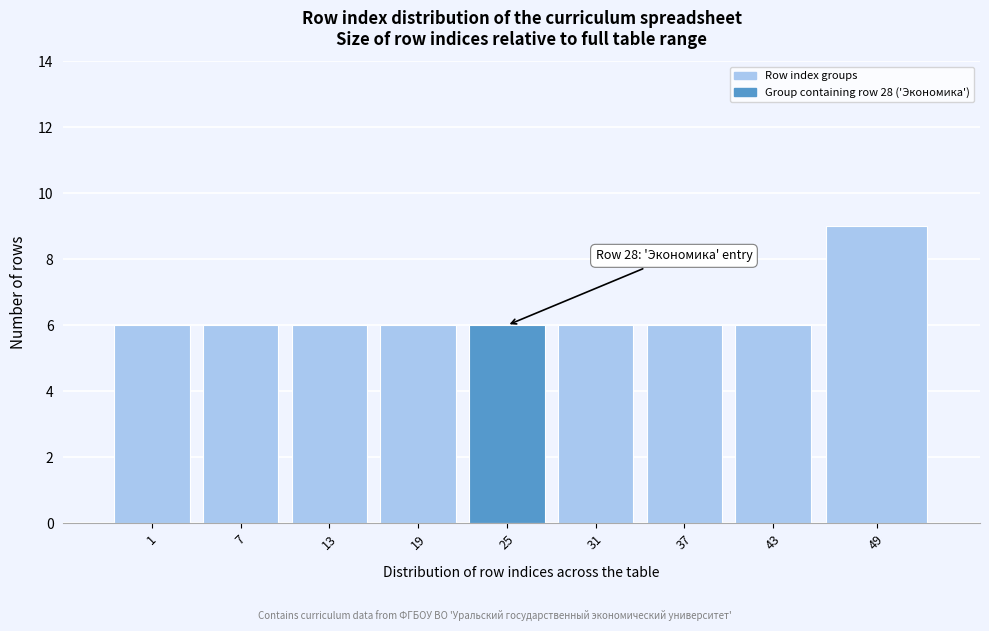

Reading left to right, what are all the values shown in this chart?

1=6	7=6	13=6	19=6	25=6	31=6	37=6	43=6	49=9